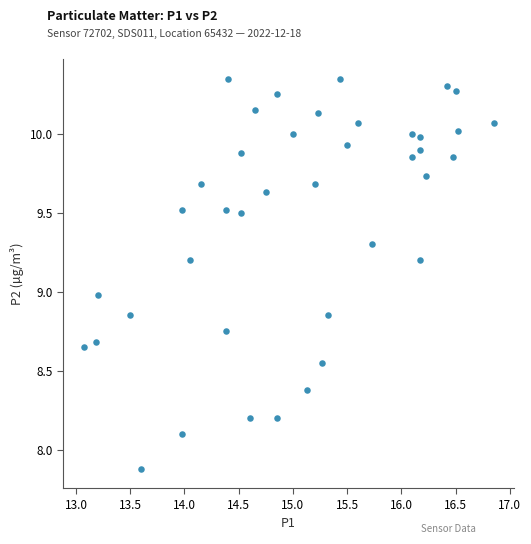

What is the range of Y values (max minus min)?

2.5